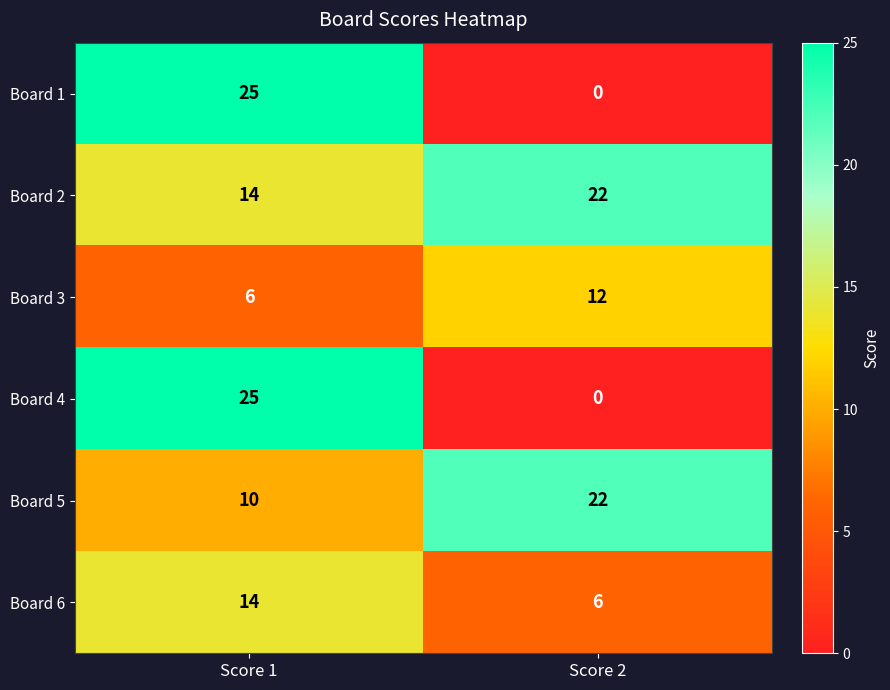

The Board 3 series shows 8 at Score 2. True or false?

False